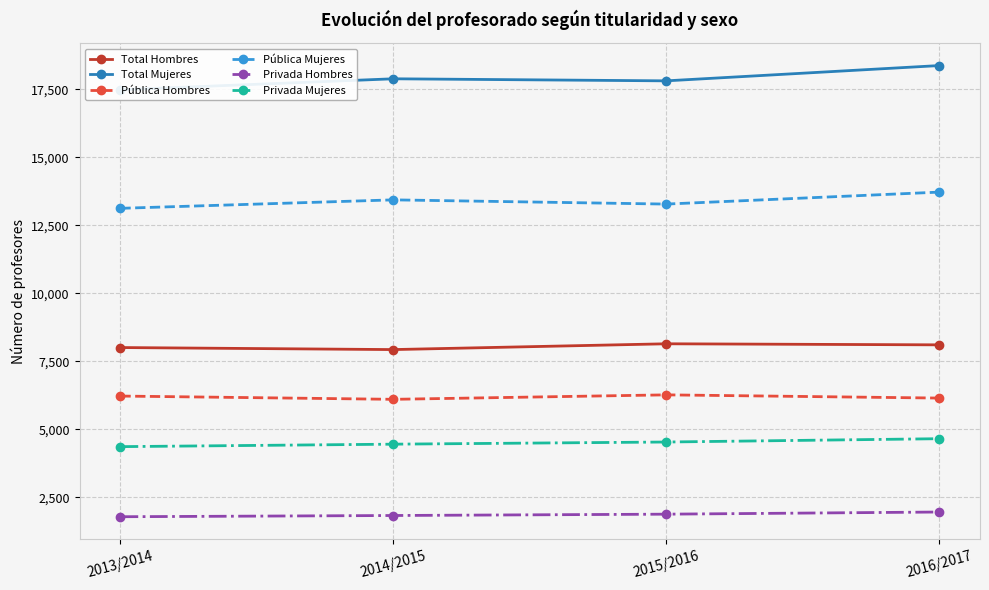

True or false: Total Mujeres and Total Hombres cross at least once.

False